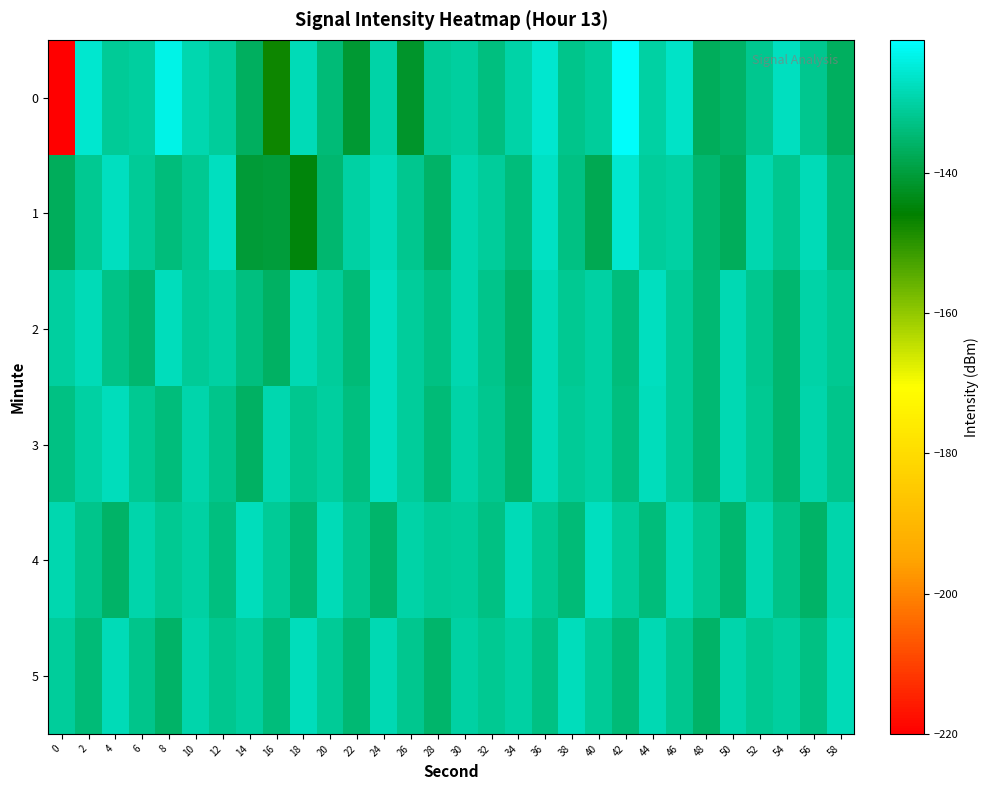

Reading left to right, extract all data points from this chart.

0: 0=-220.1	2=-125.8	4=-131.2	6=-130.3	8=-123.7	10=-128.8	12=-131.0	14=-136.7	16=-147.1	18=-128.2	20=-134.3	22=-140.9	24=-129.6	26=-141.5	28=-131.4	30=-130.4	32=-133.4	34=-129.9	36=-125.7	38=-132.4	40=-130.8	42=-121.7	44=-130.0	46=-126.6	48=-136.9	50=-135.9	52=-131.8	54=-127.5	56=-132.1	58=-136.5
1: 0=-137.1	2=-131.5	4=-127.5	6=-131.1	8=-133.9	10=-131.8	12=-127.2	14=-140.5	16=-140.0	18=-144.9	20=-135.0	22=-130.0	24=-128.0	26=-132.0	28=-136.0	30=-129.0	32=-131.0	34=-134.0	36=-127.0	38=-133.0	40=-138.0	42=-126.0	44=-131.0	46=-130.0	48=-135.0	50=-137.0	52=-129.0	54=-132.0	56=-128.0	58=-134.0
2: 0=-130.5	2=-128.3	4=-132.7	6=-135.1	8=-127.8	10=-131.4	12=-129.9	14=-133.6	16=-136.2	18=-128.7	20=-131.0	22=-134.5	24=-127.3	26=-130.8	28=-133.2	30=-129.1	32=-132.4	34=-135.7	36=-128.0	38=-131.6	40=-130.2	42=-133.9	44=-127.5	46=-131.1	48=-134.8	50=-128.4	52=-132.0	54=-135.3	56=-129.6	58=-131.8
3: 0=-133.2	2=-130.1	4=-127.9	6=-131.5	8=-134.0	10=-129.3	12=-132.6	14=-136.1	16=-128.8	18=-131.9	20=-130.4	22=-133.7	24=-127.2	26=-131.0	28=-134.3	30=-129.7	32=-132.1	34=-135.6	36=-128.2	38=-131.4	40=-130.0	42=-133.5	44=-127.8	46=-131.2	48=-134.9	50=-128.5	52=-131.7	54=-135.0	56=-129.4	58=-132.3
4: 0=-128.9	2=-132.4	4=-135.8	6=-129.2	8=-131.6	10=-130.1	12=-133.4	14=-127.7	16=-131.1	18=-134.6	20=-128.3	22=-132.0	24=-135.5	26=-129.8	28=-131.3	30=-130.7	32=-133.2	34=-128.0	36=-131.8	38=-134.2	40=-127.5	42=-131.0	44=-133.9	46=-128.6	48=-131.5	50=-135.3	52=-129.0	54=-132.7	56=-136.0	58=-129.5
5: 0=-131.0	2=-134.5	4=-128.2	6=-132.6	8=-136.0	10=-129.4	12=-131.9	14=-130.3	16=-133.8	18=-127.6	20=-131.2	22=-134.7	24=-128.4	26=-132.1	28=-135.6	30=-129.9	32=-131.5	34=-130.0	36=-133.3	38=-127.9	40=-131.1	42=-134.4	44=-128.7	46=-132.0	48=-135.7	50=-129.2	52=-131.8	54=-130.5	56=-133.0	58=-128.3